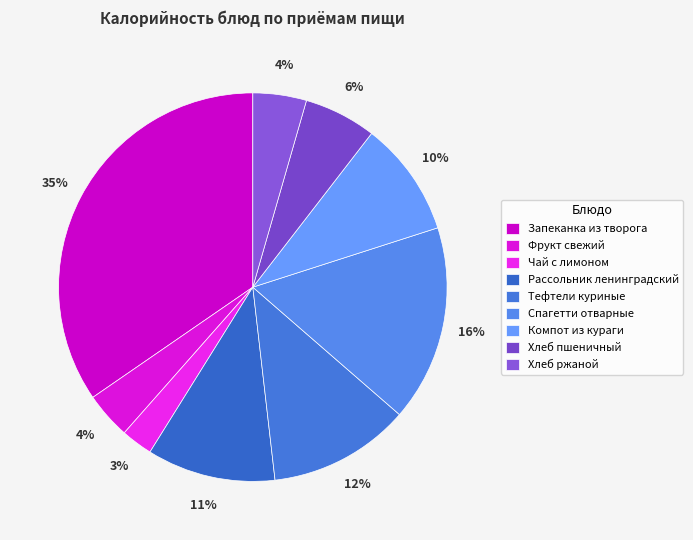

What is the smallest slice in the pie chart?

Чай с лимоном